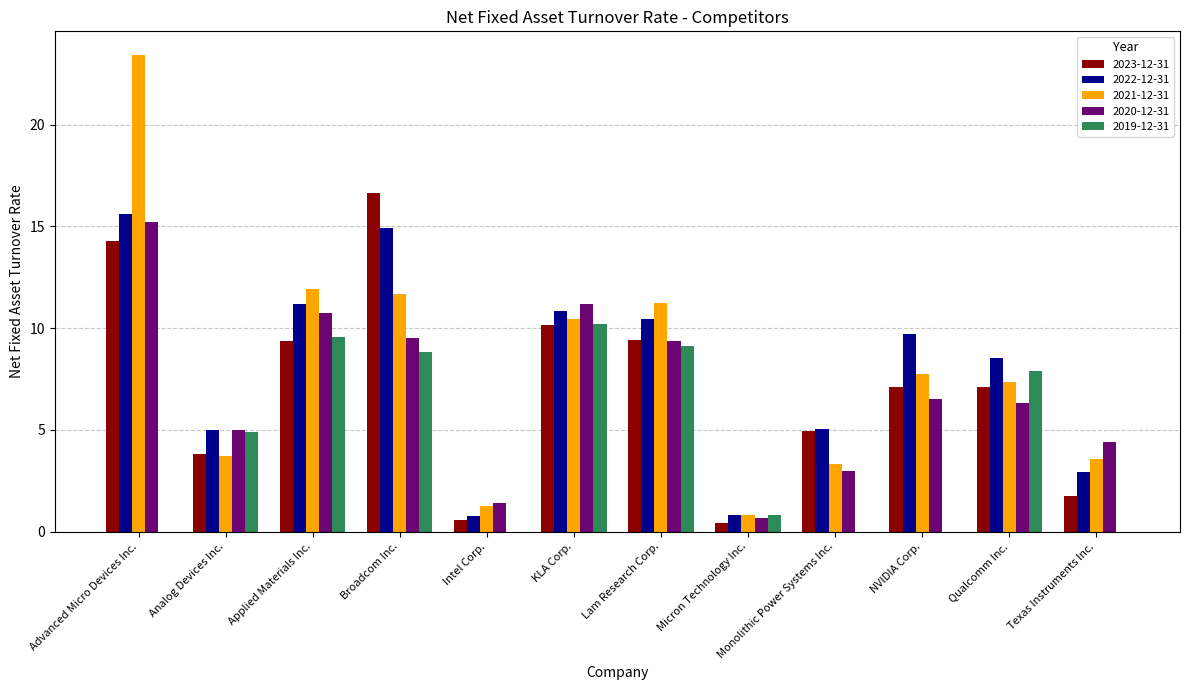

What are all the series names shown in the legend?

2023-12-31, 2022-12-31, 2021-12-31, 2020-12-31, 2019-12-31